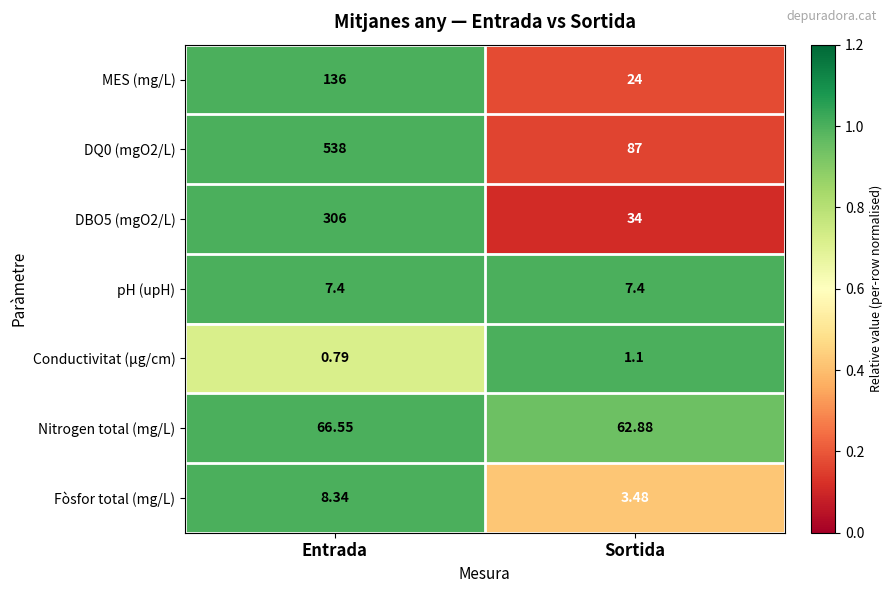

Is the value of DBO5 (mgO2/L) at Entrada greater than the value of DQ0 (mgO2/L) at Sortida?

Yes